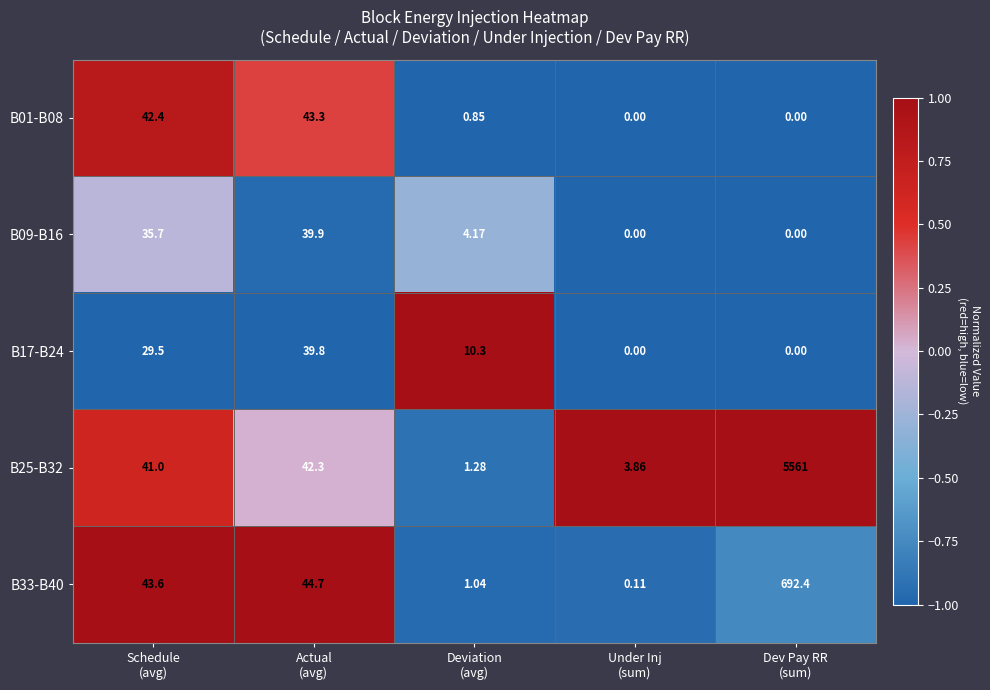

Count the number of categories in the chart.

5